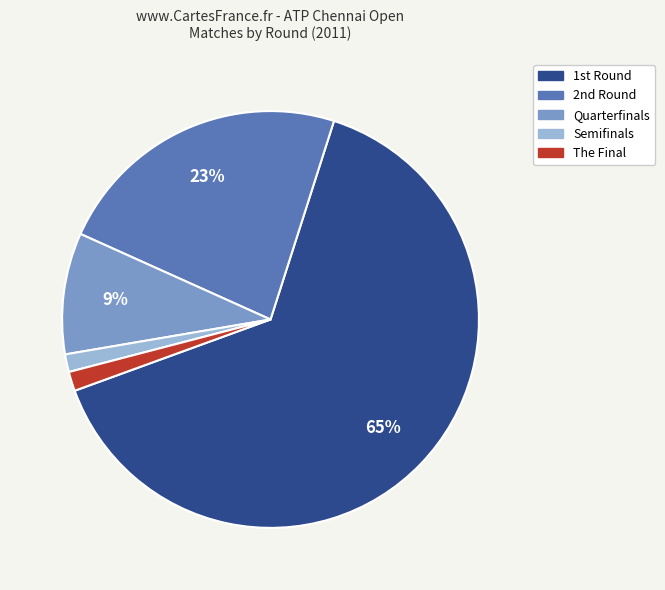

Which slice is the largest?

1st Round